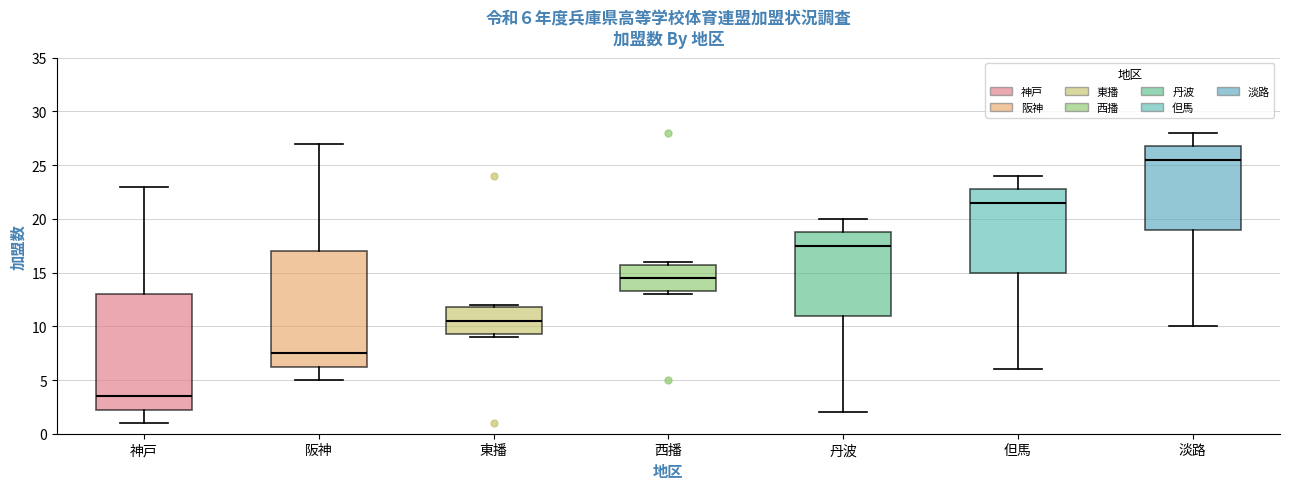

Which box's median line is the highest?

淡路